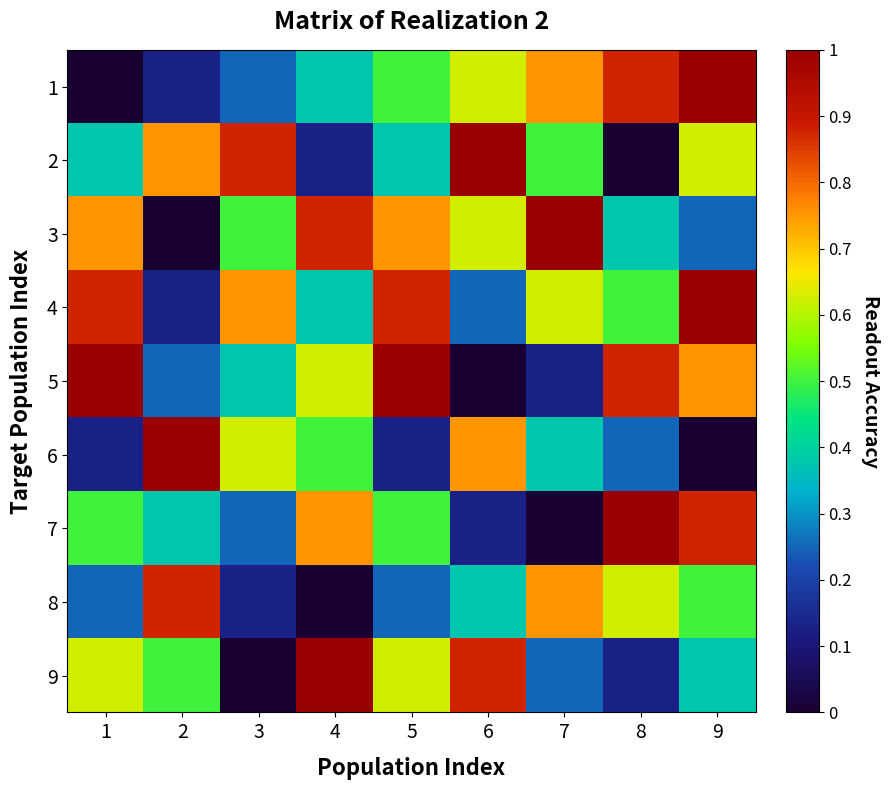

Reading left to right, list all the values displayed in this chart.

1: 1=0.0	2=0.1	3=0.2	4=0.4	5=0.5	6=0.6	7=0.8	8=0.9	9=1.0
2: 1=0.4	2=0.8	3=0.9	4=0.1	5=0.4	6=1.0	7=0.5	8=0.0	9=0.6
3: 1=0.8	2=0.0	3=0.5	4=0.9	5=0.8	6=0.6	7=1.0	8=0.4	9=0.2
4: 1=0.9	2=0.1	3=0.8	4=0.4	5=0.9	6=0.2	7=0.6	8=0.5	9=1.0
5: 1=1.0	2=0.2	3=0.4	4=0.6	5=1.0	6=0.0	7=0.1	8=0.9	9=0.8
6: 1=0.1	2=1.0	3=0.6	4=0.5	5=0.1	6=0.8	7=0.4	8=0.2	9=0.0
7: 1=0.5	2=0.4	3=0.2	4=0.8	5=0.5	6=0.1	7=0.0	8=1.0	9=0.9
8: 1=0.2	2=0.9	3=0.1	4=0.0	5=0.2	6=0.4	7=0.8	8=0.6	9=0.5
9: 1=0.6	2=0.5	3=0.0	4=1.0	5=0.6	6=0.9	7=0.2	8=0.1	9=0.4